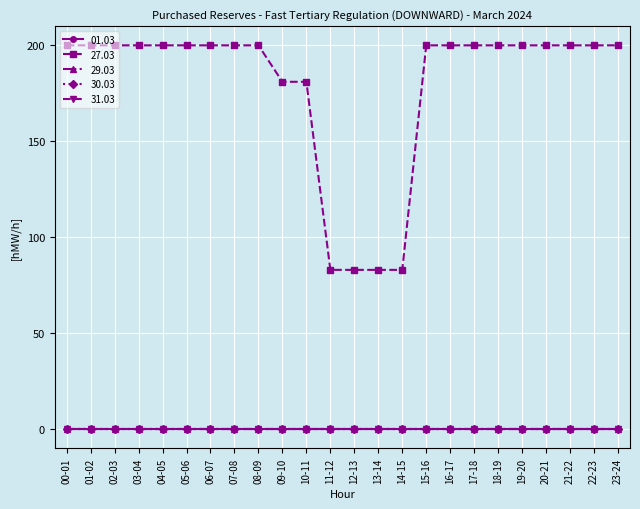

True or false: 01.03 and 30.03 cross at least once.

False